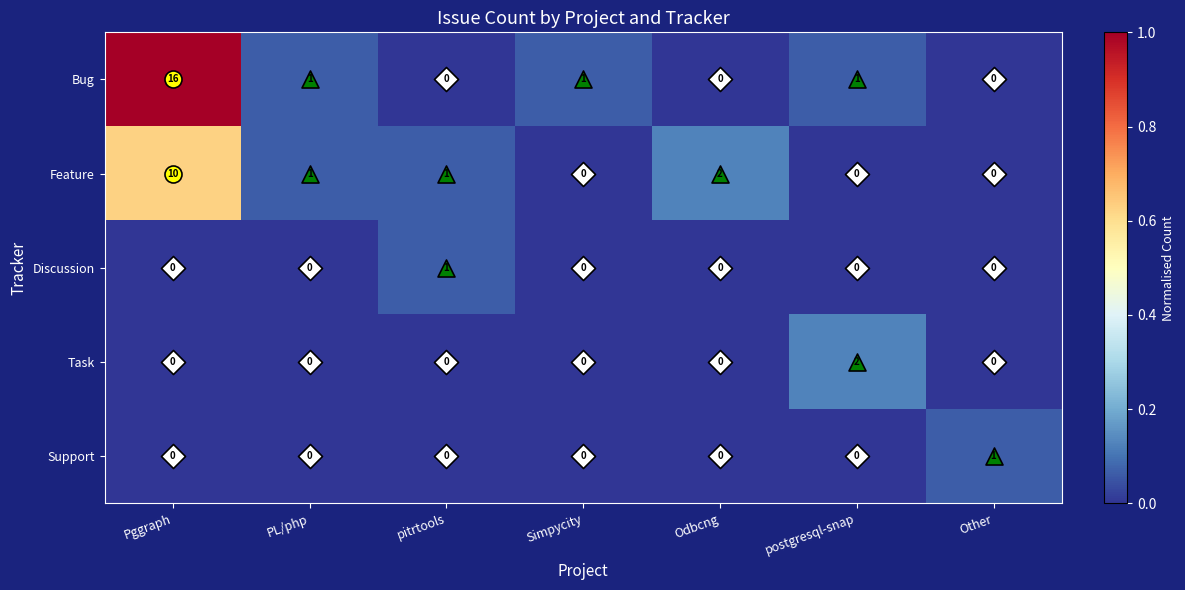

The value of Discussion at Simpycity is -1. True or false?

False